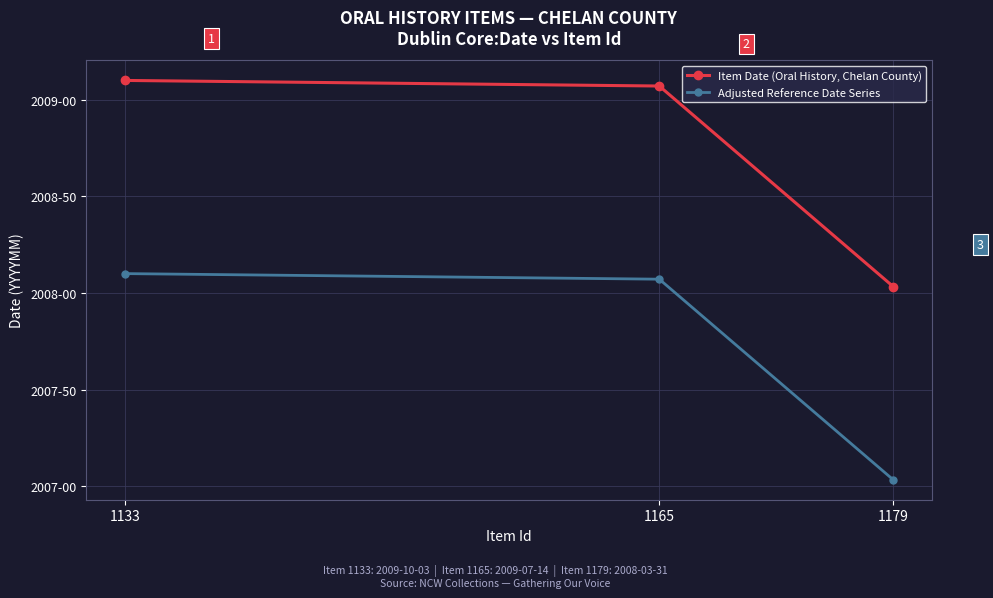

What are all the series names shown in the legend?

Item Date (Oral History, Chelan County), Adjusted Reference Date Series